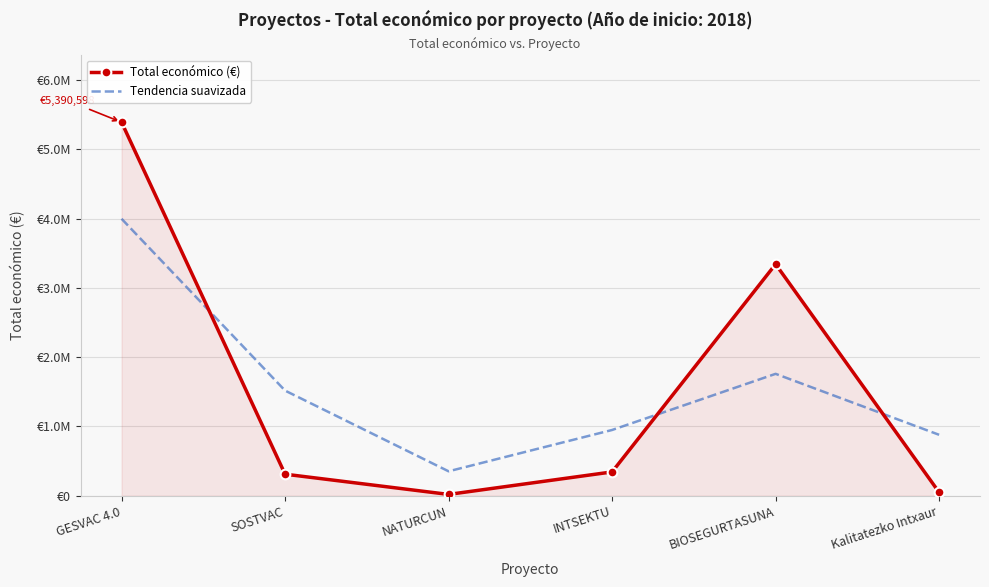

Which series has the widest spread of values?

Total económico (€)